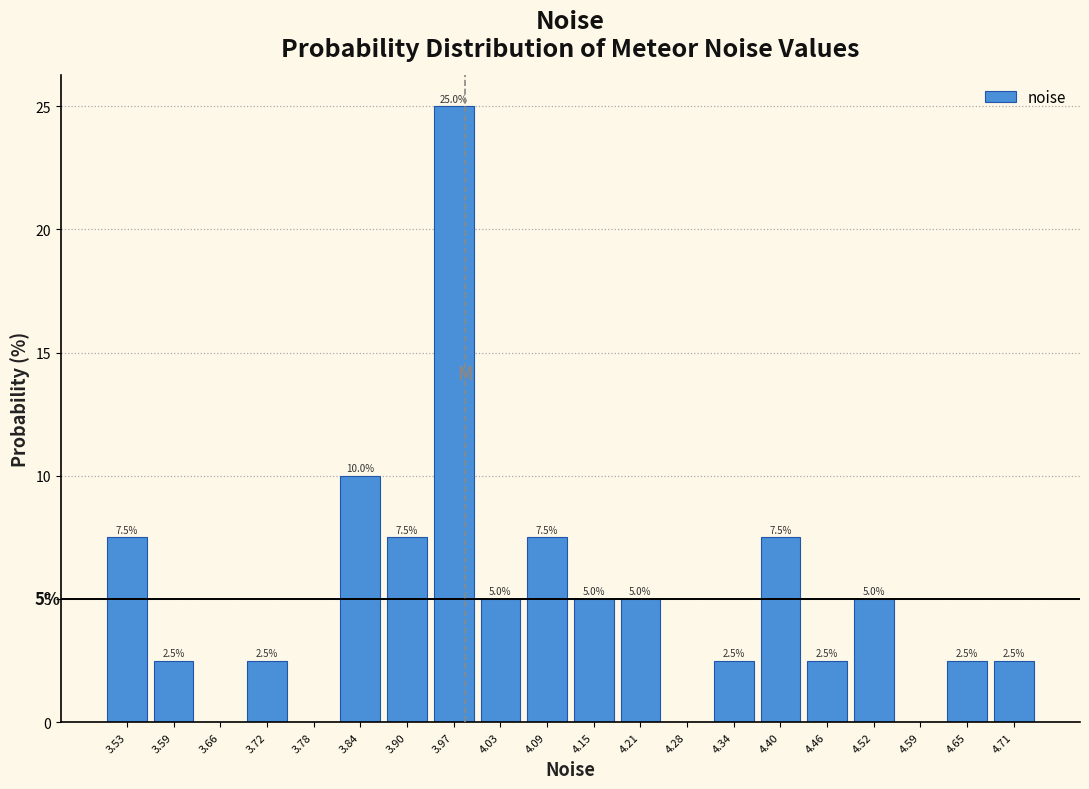

Which range on the x-axis has the tallest bar?

3.93 to 4.00